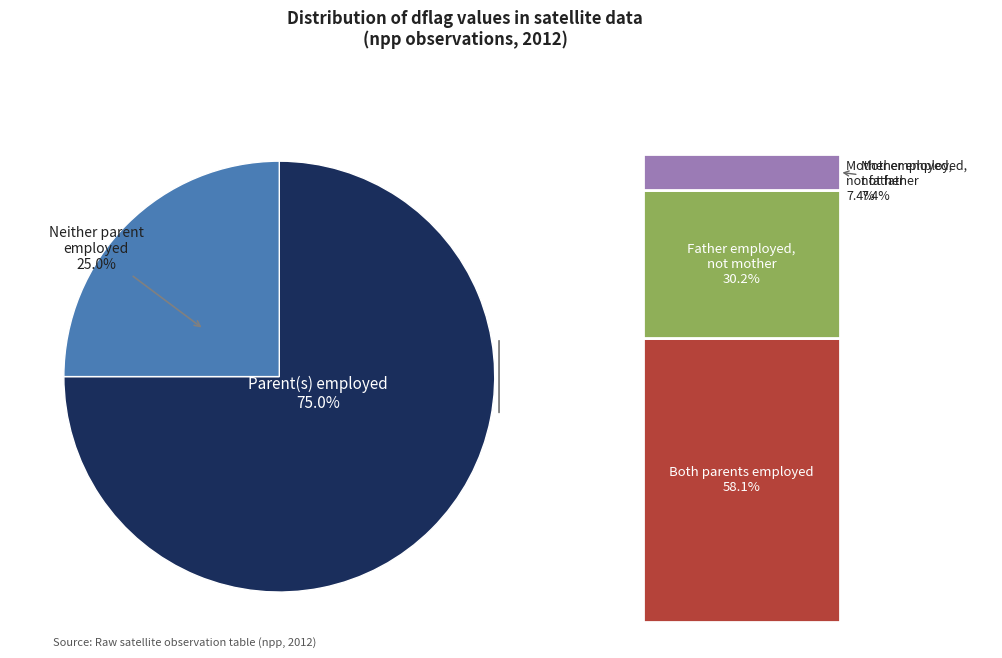

Is there a majority slice in this chart?

Yes